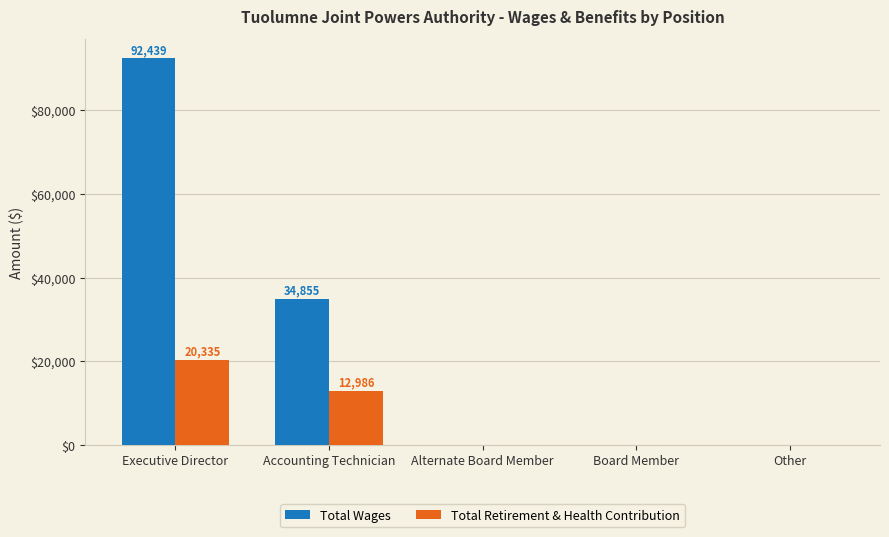

How many distinct data groups are displayed?

2